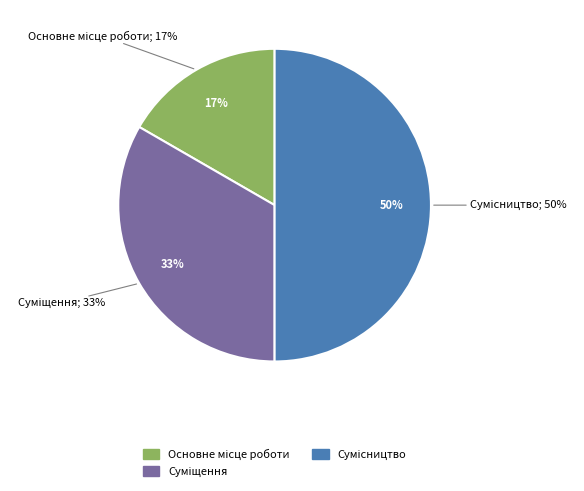

Is there any slice that represents more than half of the pie?

No